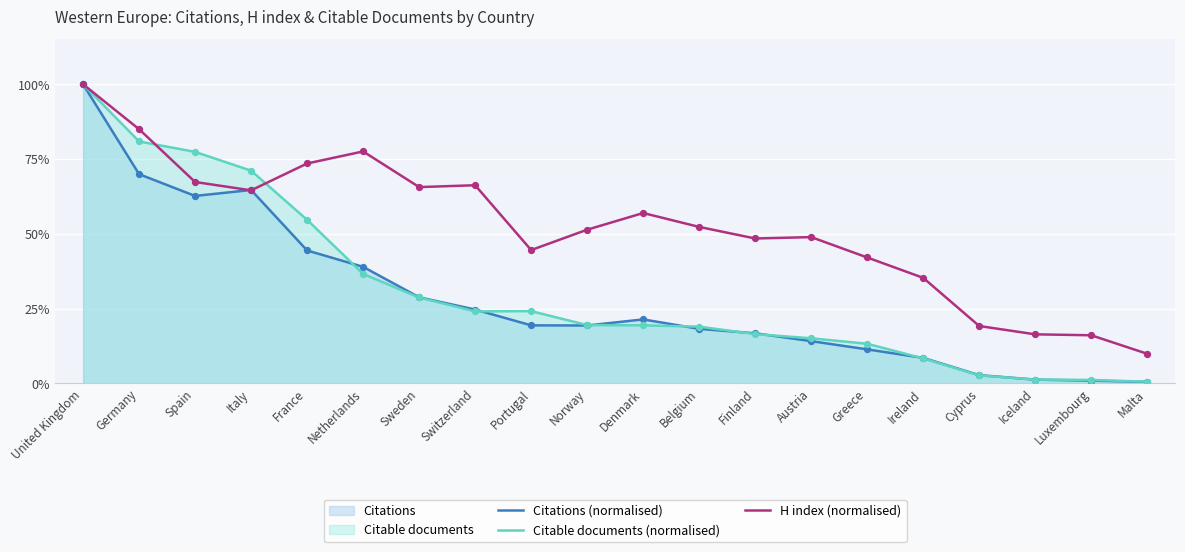

Which series contains the lowest Y value?

Citations (normalised)